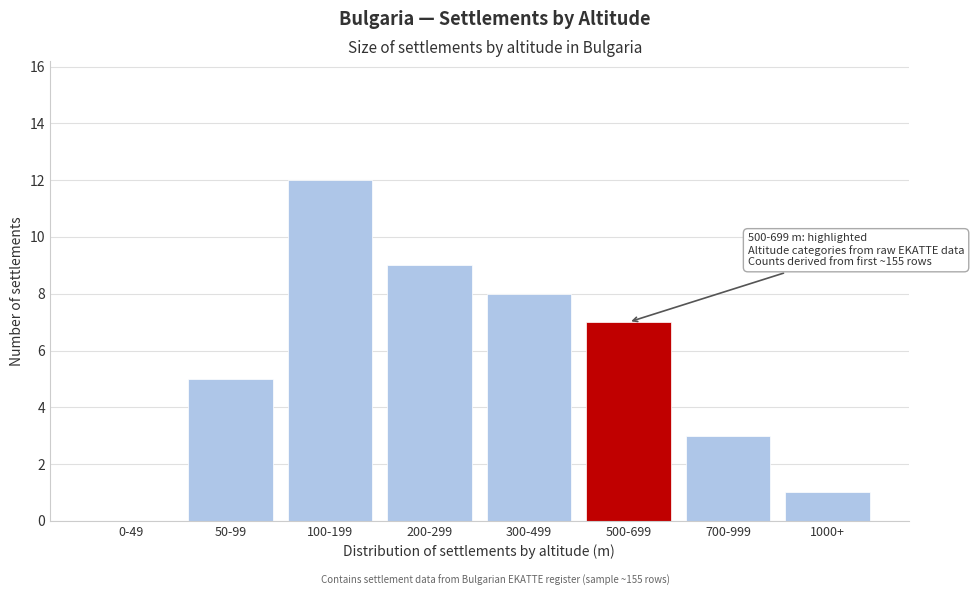

Reading left to right, extract all data points from this chart.

0-49=0	50-99=5	100-199=12	200-299=9	300-499=8	500-699=7	700-999=3	1000+=1